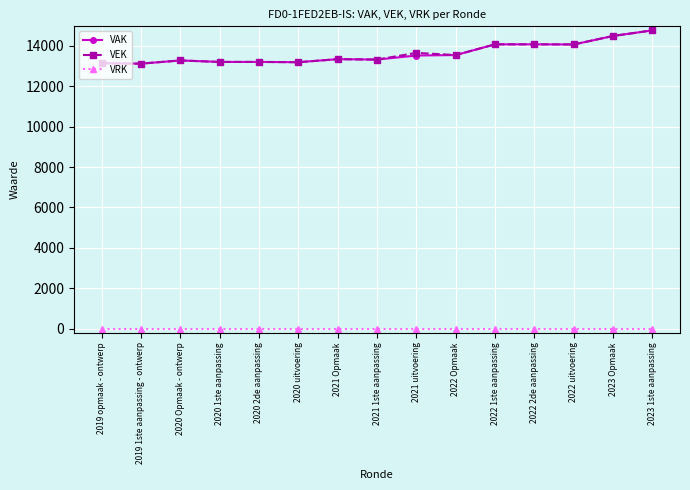

What value does the VEK series have at 2022 1ste aanpassing?

14077